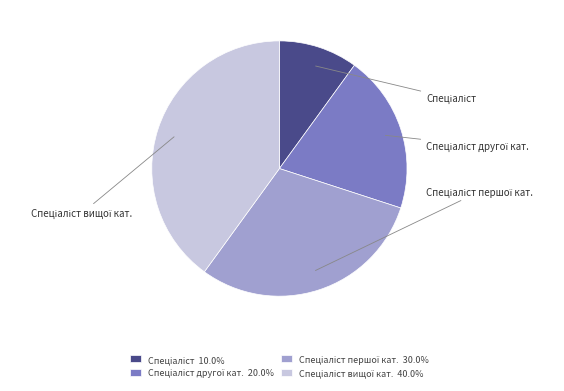

Is there any slice that represents more than half of the pie?

No